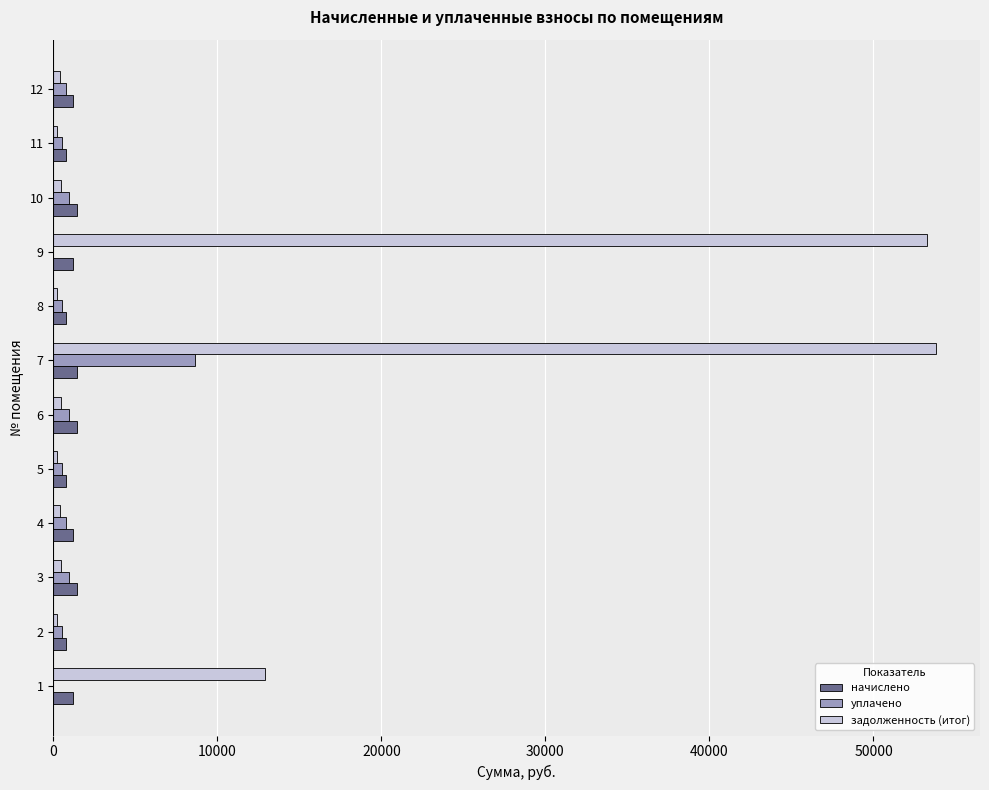

What is the maximum value shown in the chart?

53802.7